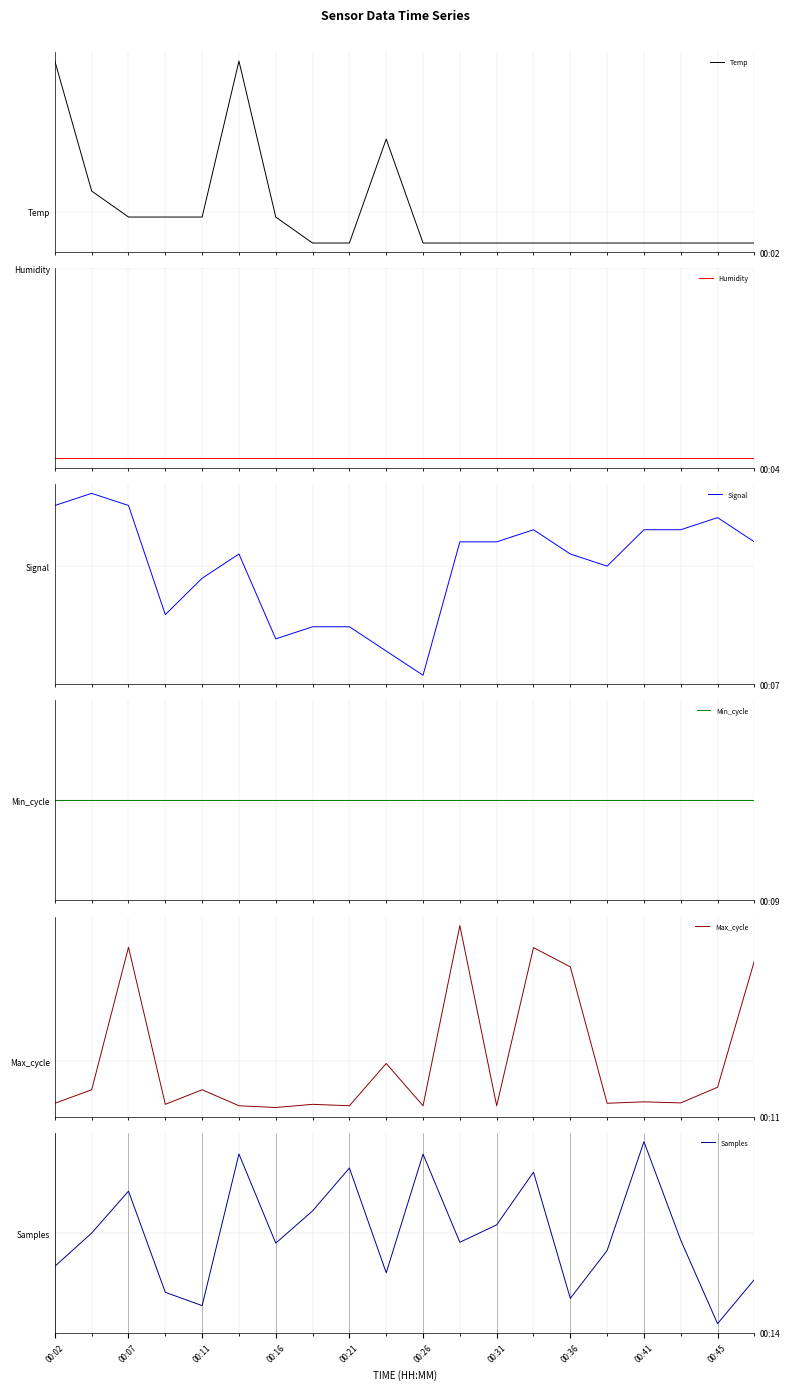

What is the minimum value shown in the chart?

-2.1